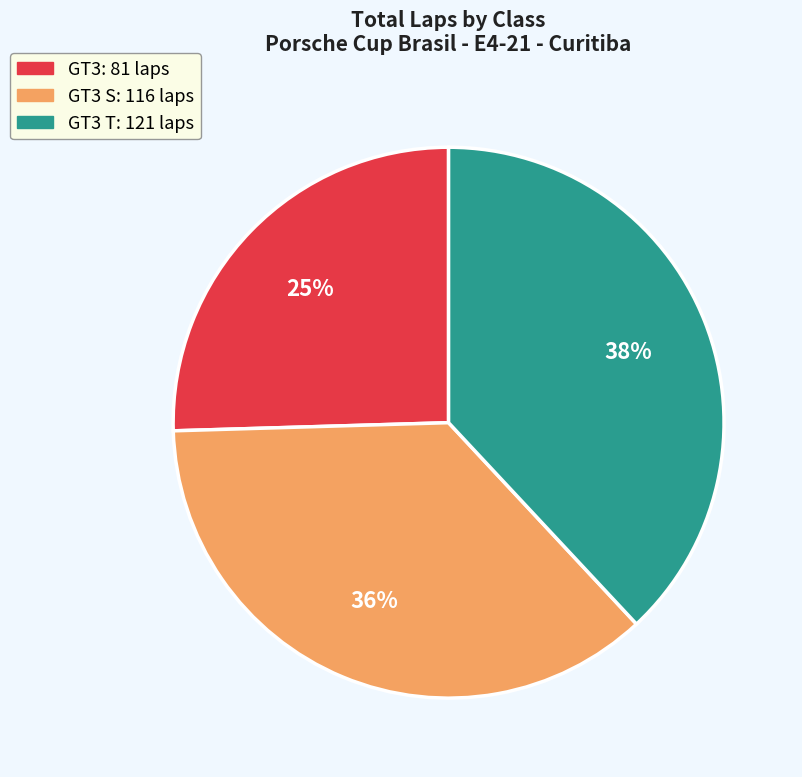

To the nearest percent, what is the difference between the largest and smallest slice percentages?

13%